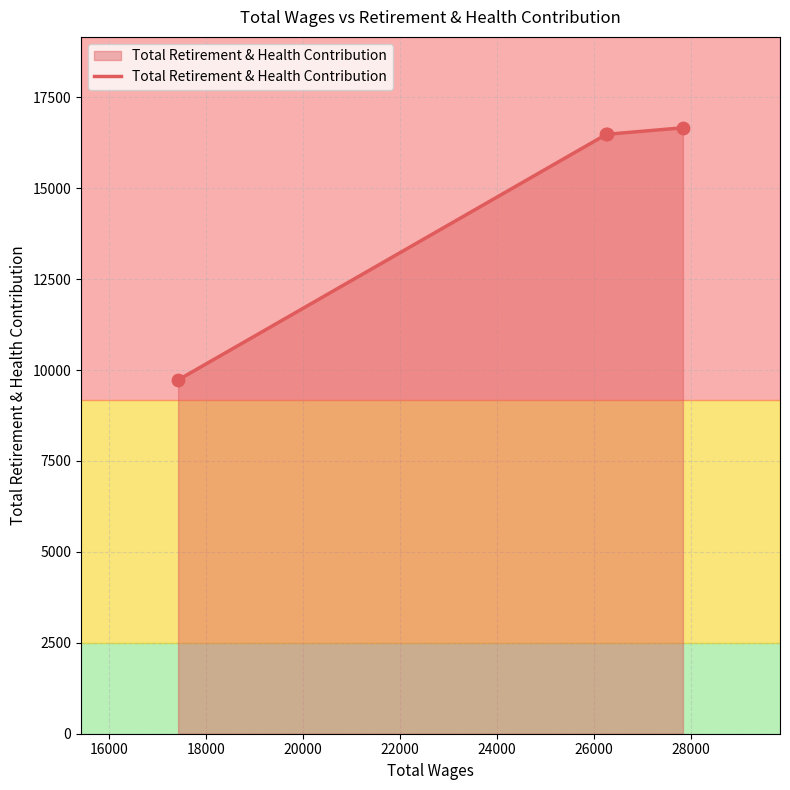

What is the highest value of the Total Retirement & Health Contribution series?

16661.0